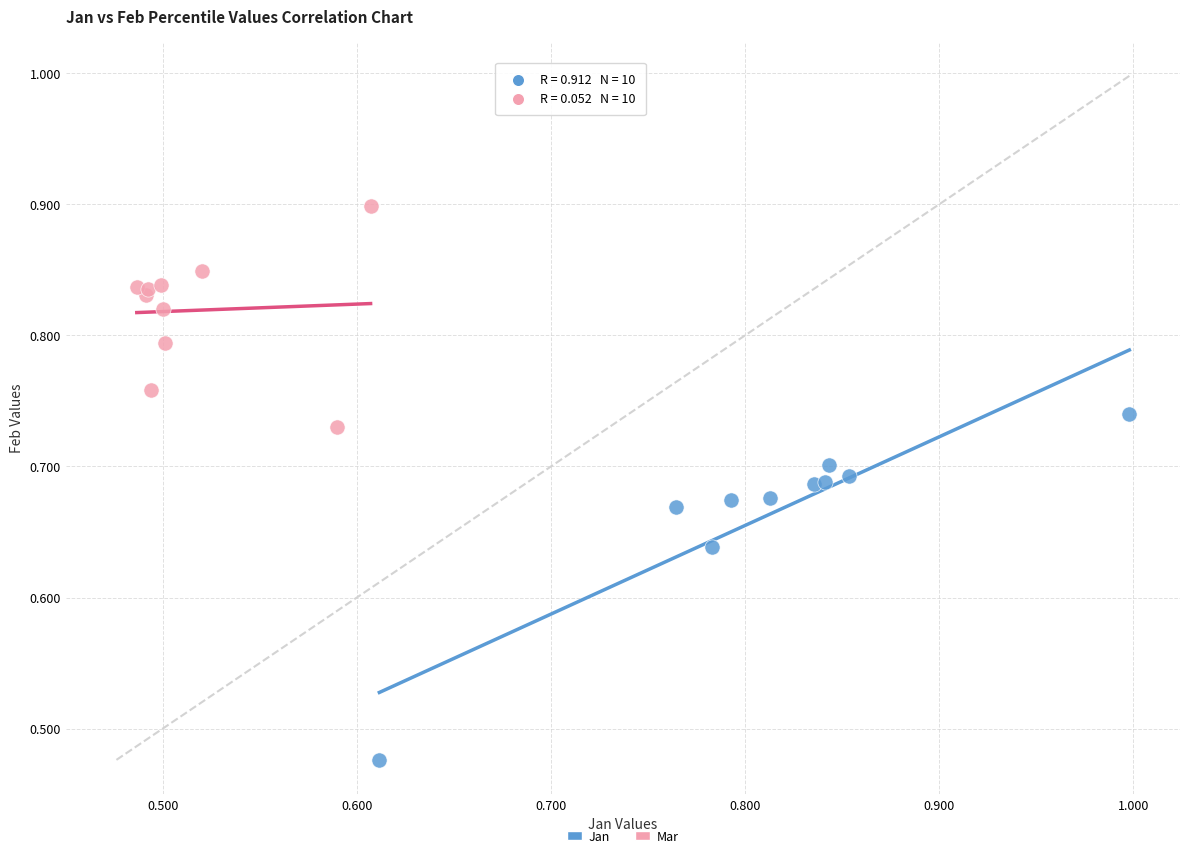

Which series reaches the maximum Y coordinate?

Mar